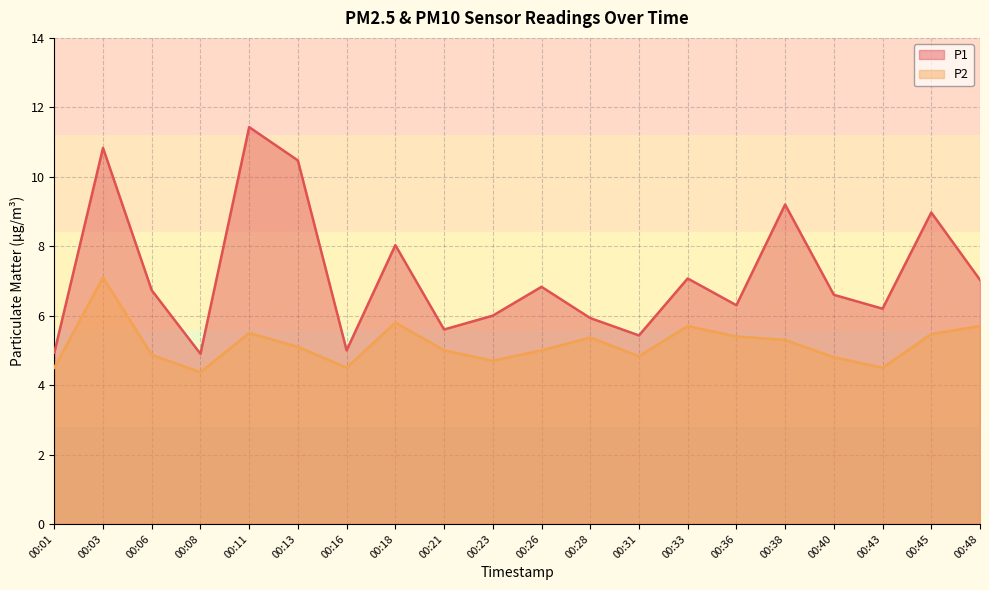

At 00:33, list the series in order from smallest to largest.

P2, P1